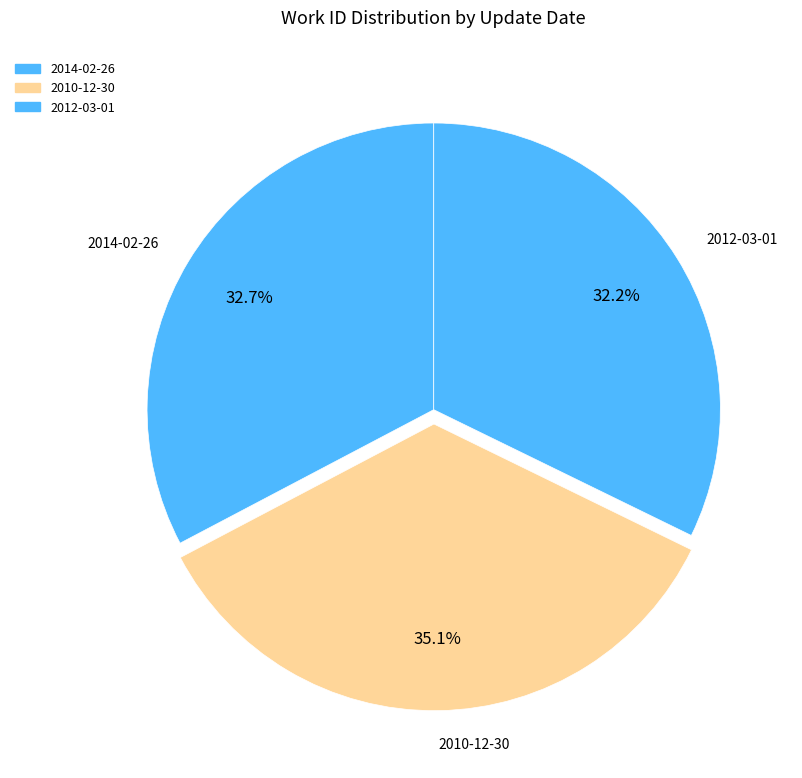

How many slices are in this pie chart?

3